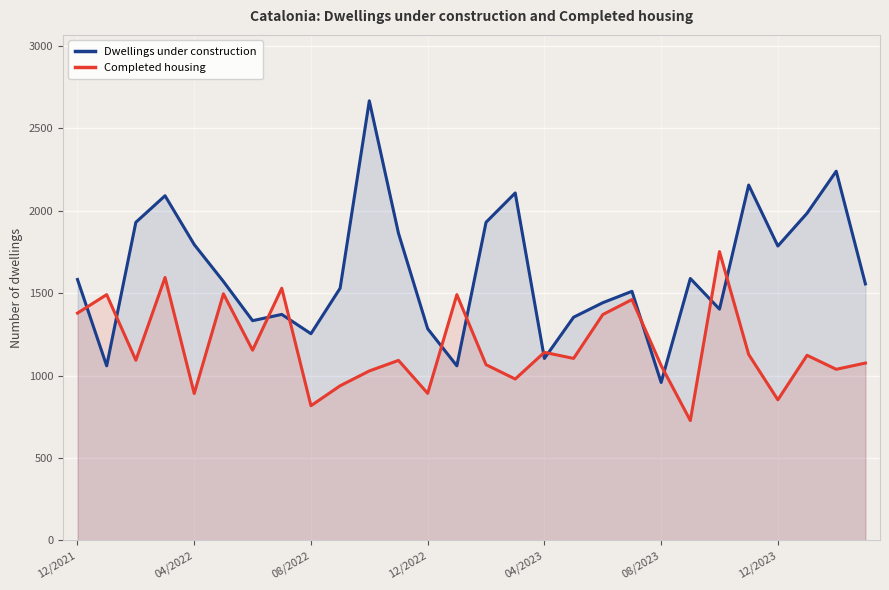

What is the minimum value shown in the chart?

727